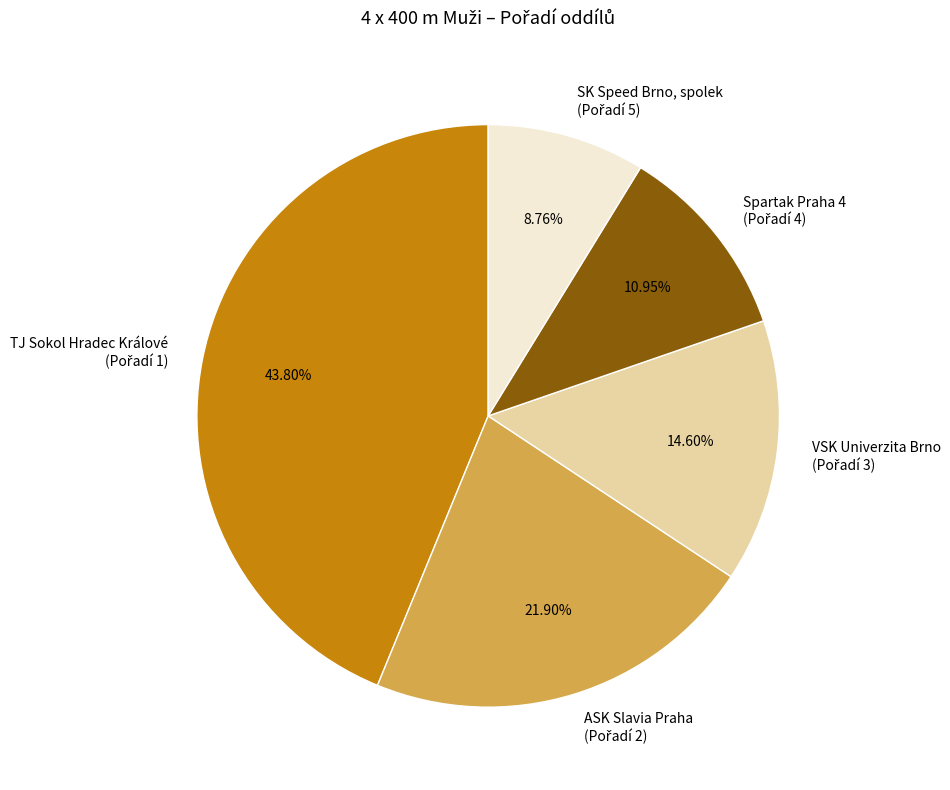

Do Spartak Praha 4 and ASK Slavia Praha together represent more than half of the pie?

No